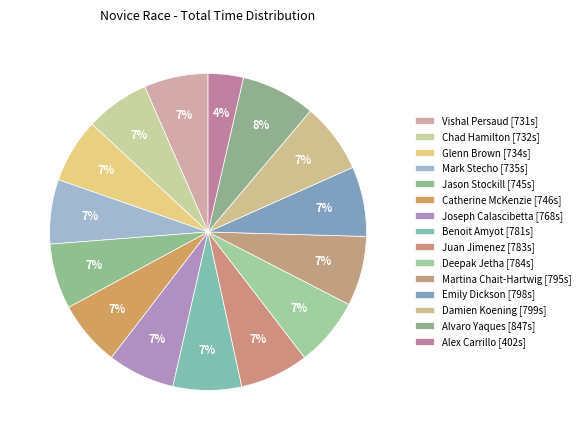

To the nearest percent, what portion does Joseph Calascibetta represent?

7%